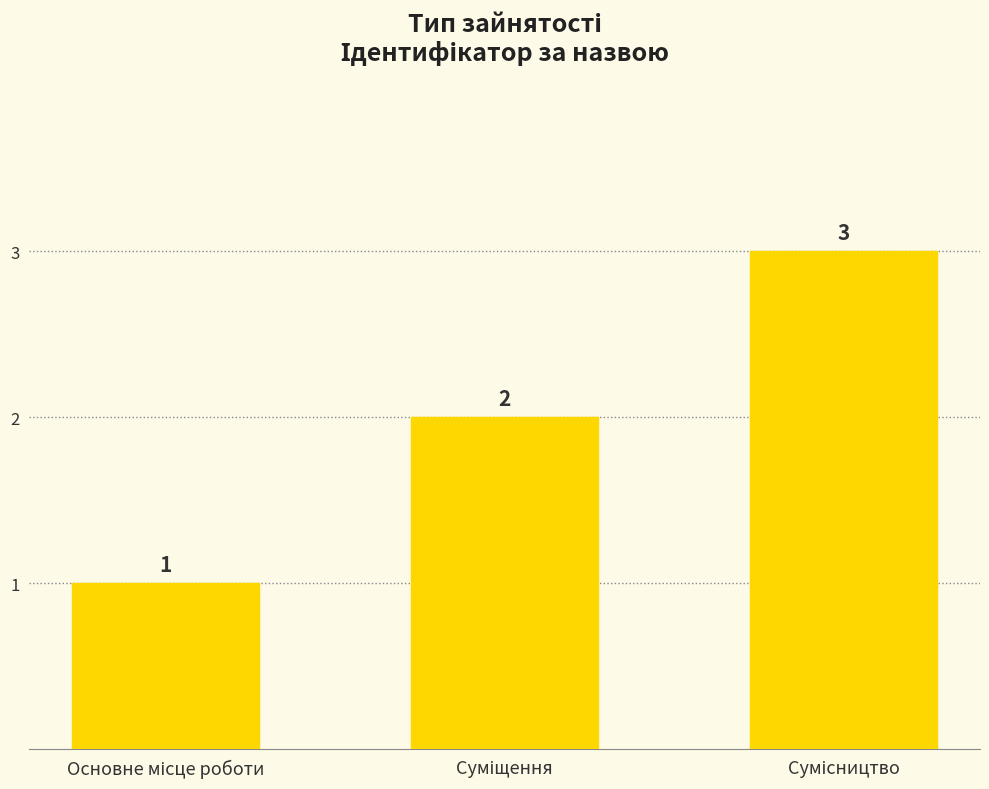

What is the value of the 2nd bar from the left?

2